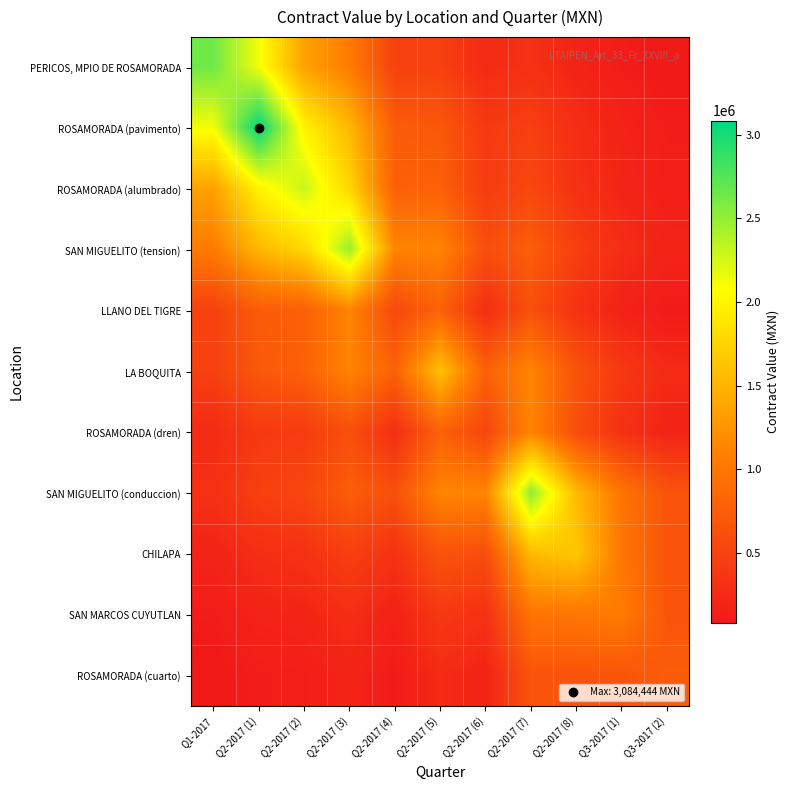

At how many categories does at least one series exceed 1809402?

5